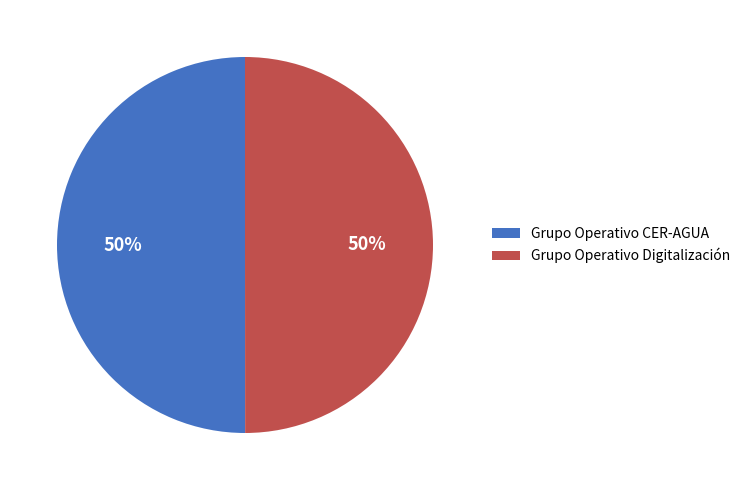

Do Grupo Operativo Digitalización and Grupo Operativo CER-AGUA together represent more than half of the pie?

Yes